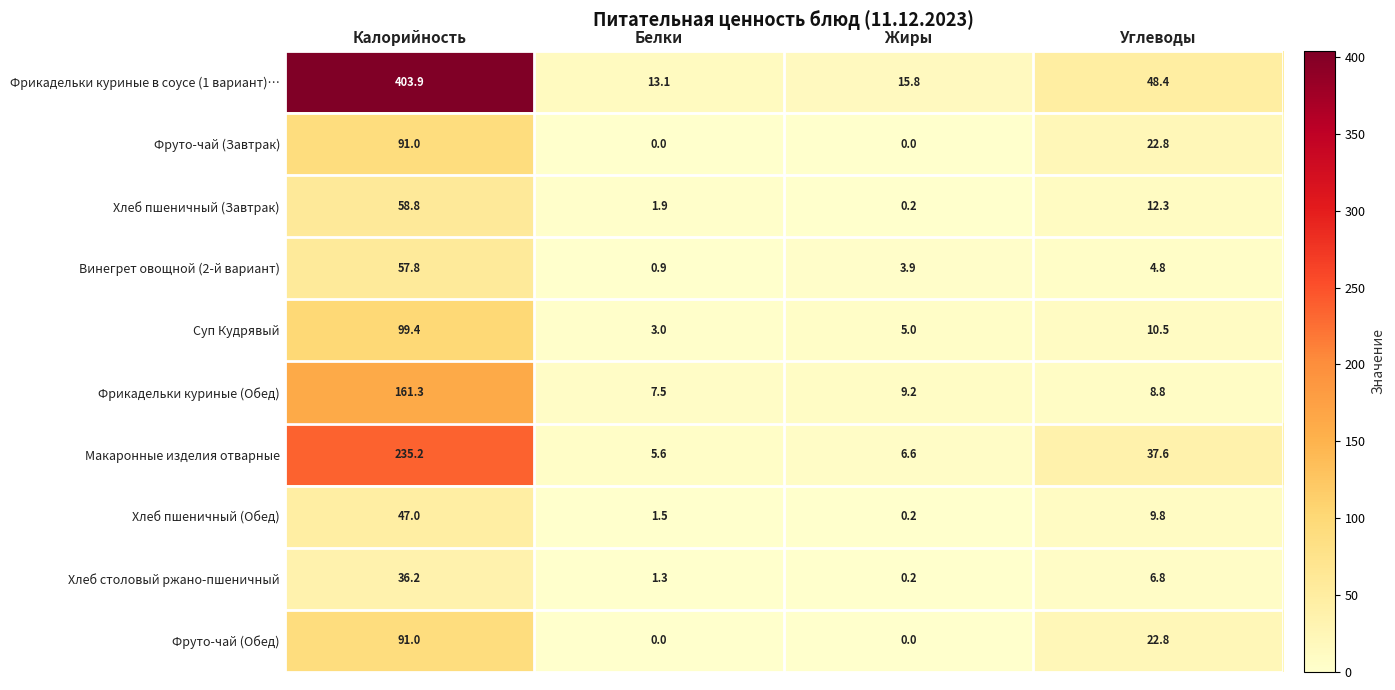

The Фрикадельки куриные (Обед) series shows 8.8 at Углеводы. True or false?

True